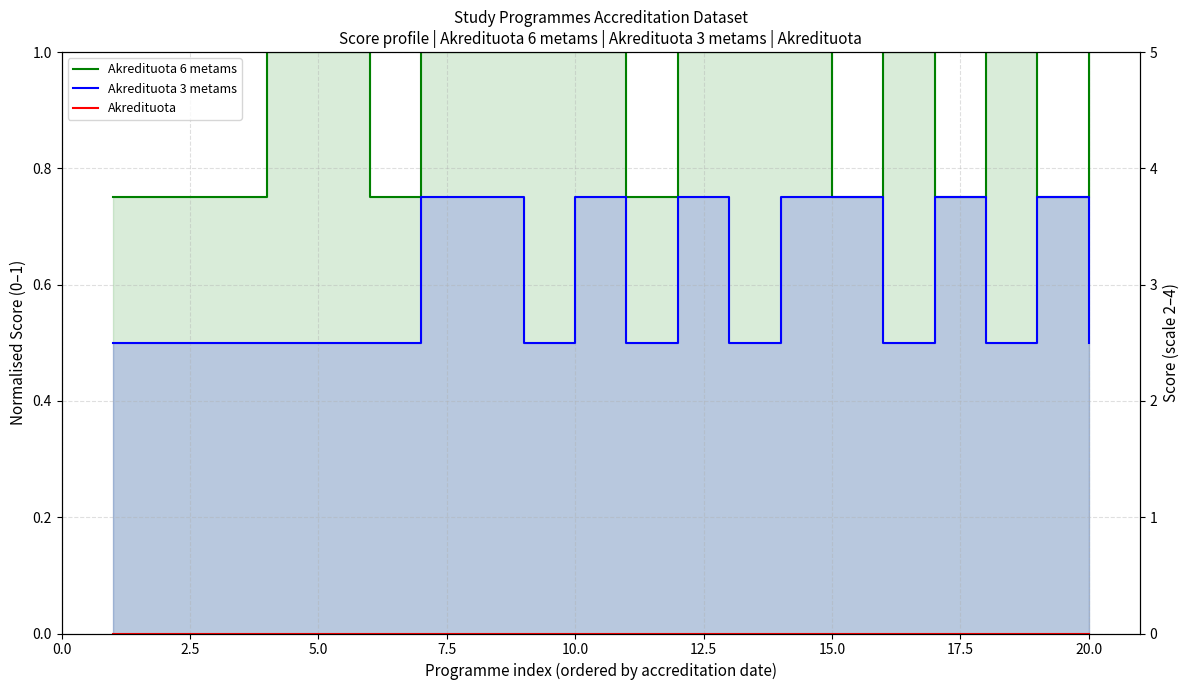

The value of Akredituota 6 metams at 12.5 is 0.3. True or false?

False